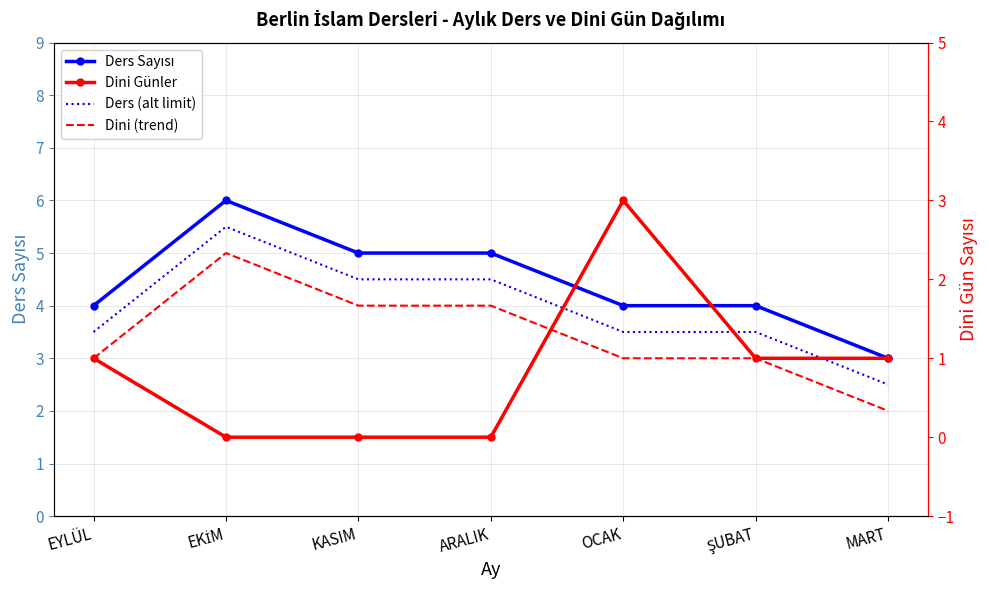

What is the sum of the Ders Sayısı values at ŞUBAT and ARALIK?

9.0